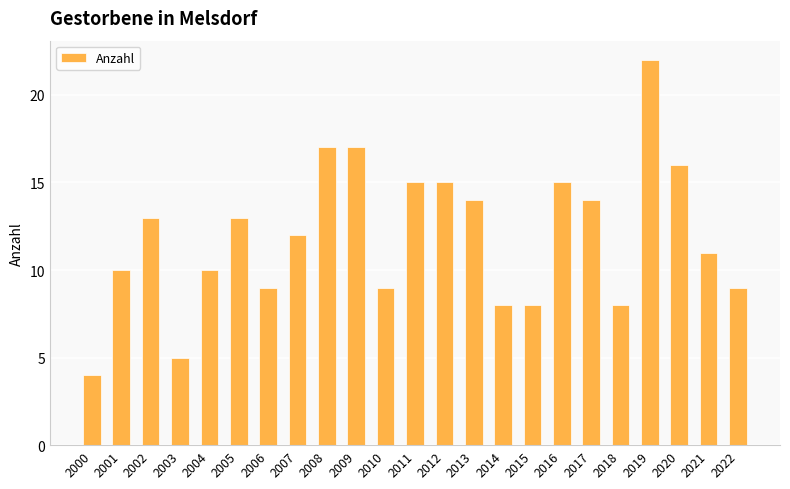

What is the difference between the maximum and minimum values?

18